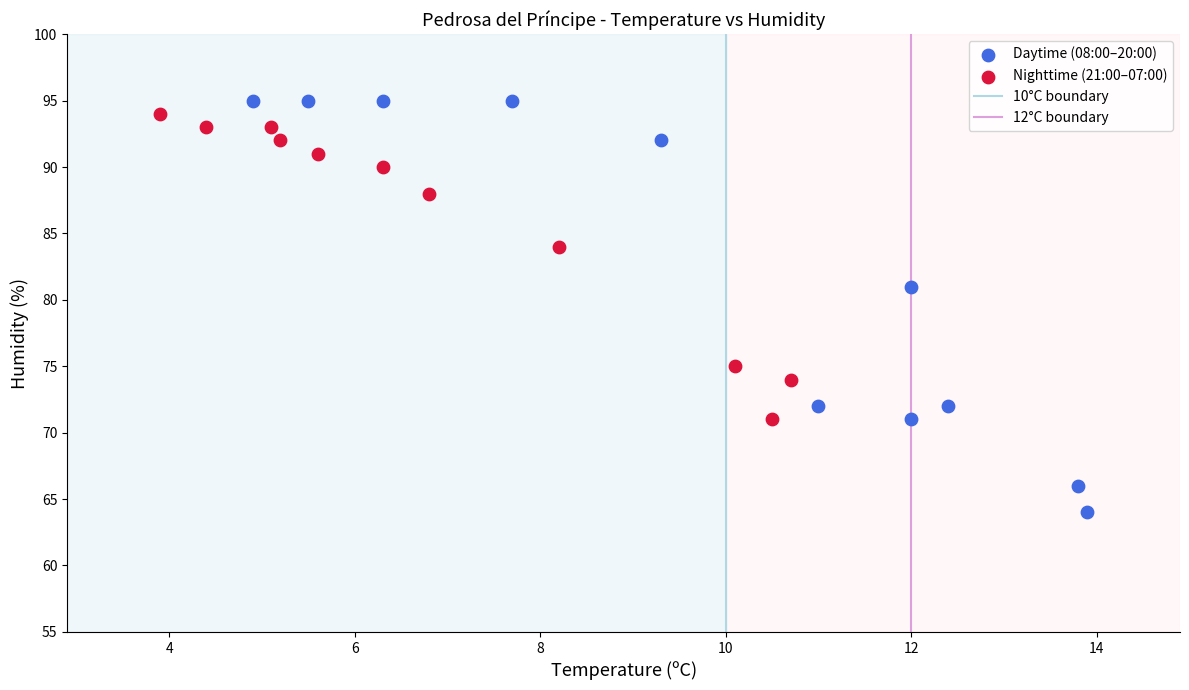

Which series has the largest Y range (max minus min)?

Daytime (08:00–20:00)